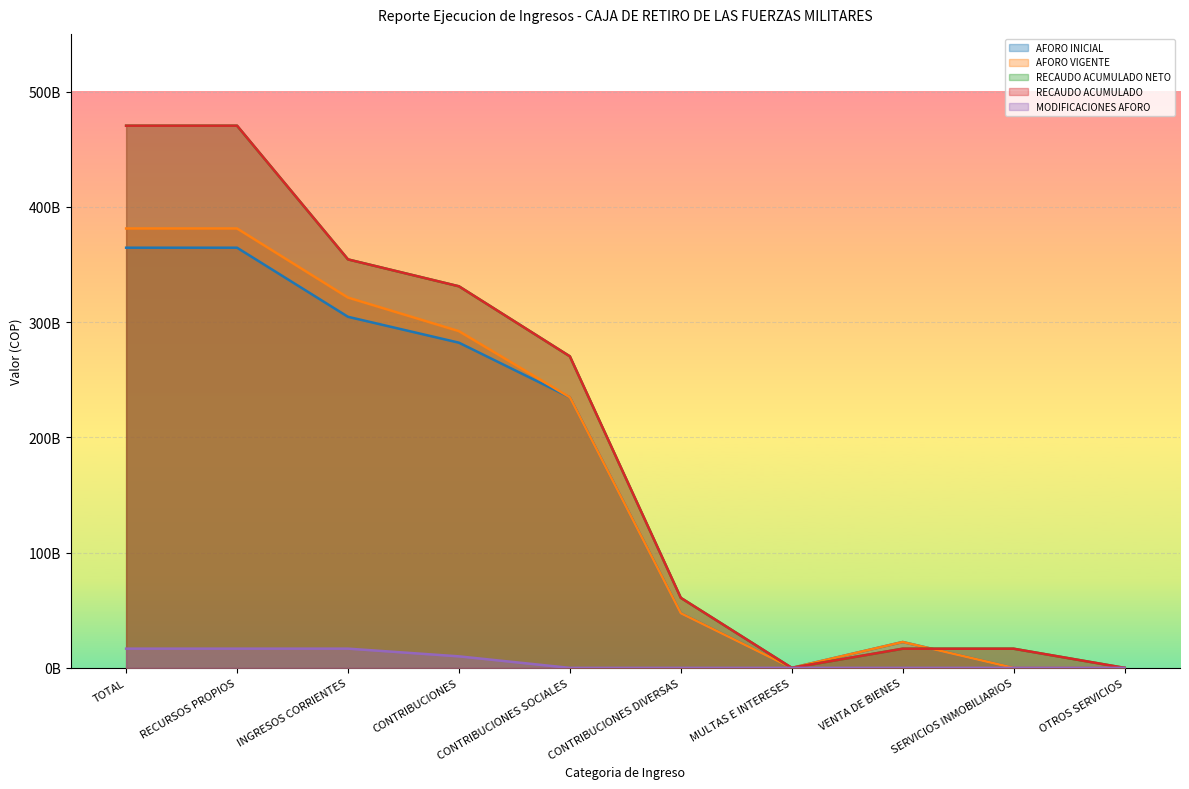

What are all the series names shown in the legend?

AFORO INICIAL, AFORO VIGENTE, RECAUDO ACUMULADO NETO, RECAUDO ACUMULADO, MODIFICACIONES AFORO